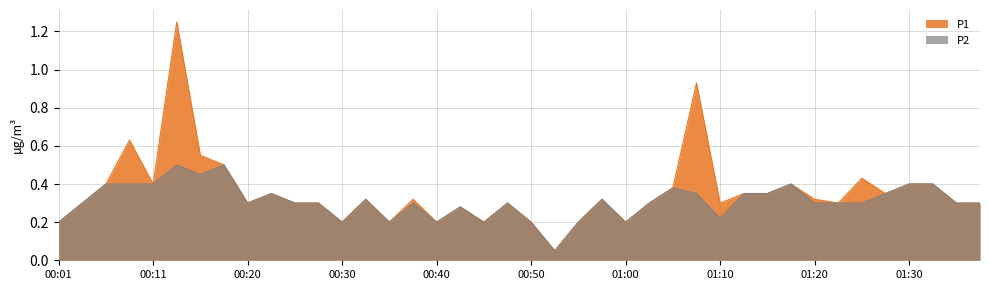

True or false: P2 and P1 intersect in this chart.

False